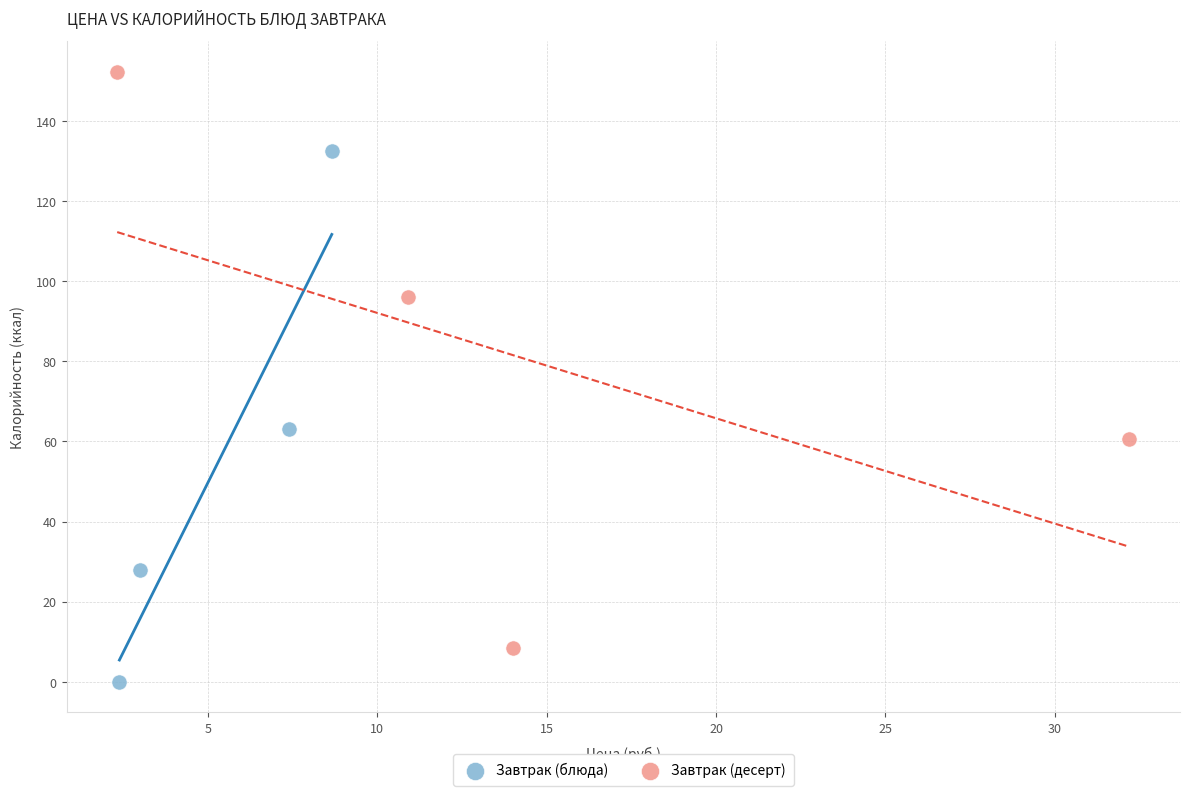

Which series reaches the minimum Y coordinate?

Завтрак (блюда)